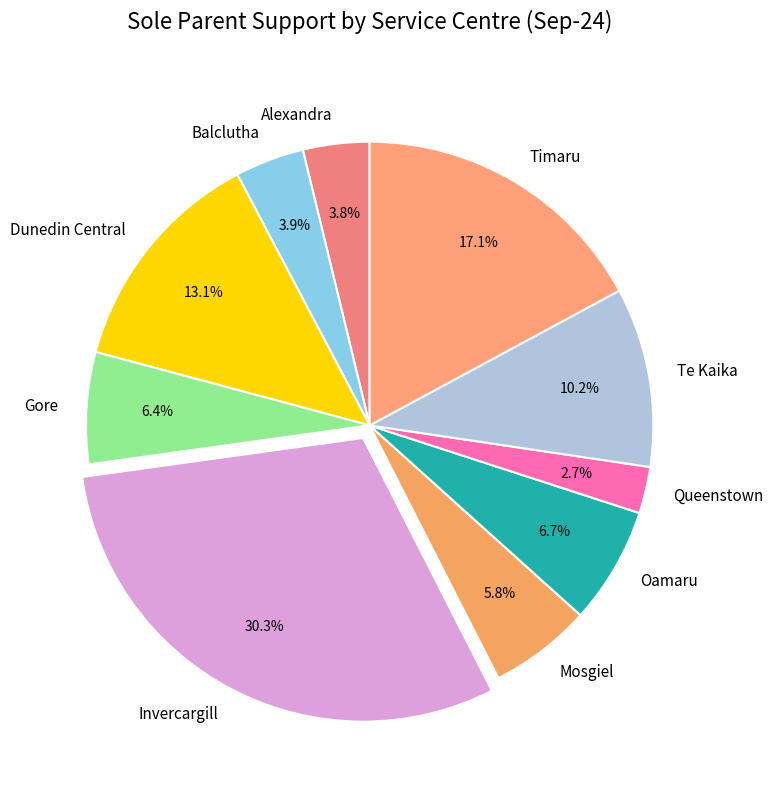

True or false: Te Kaika accounts for 10% of the total.

True